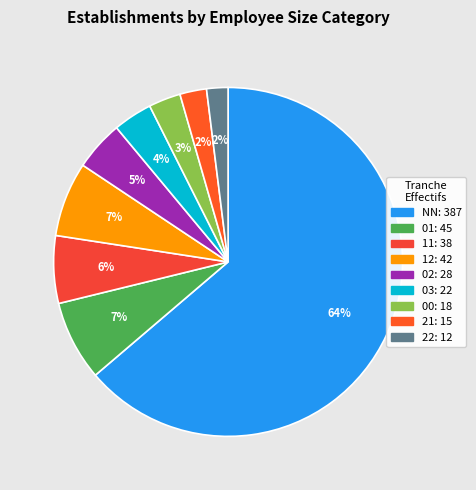

To the nearest percent, what percentage of the pie is 02?

5%